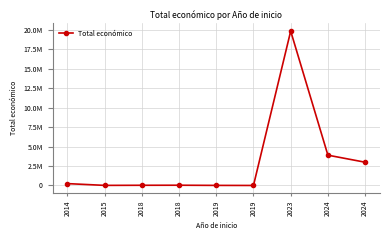

Which has a higher value, 2024 or 2019?

2024